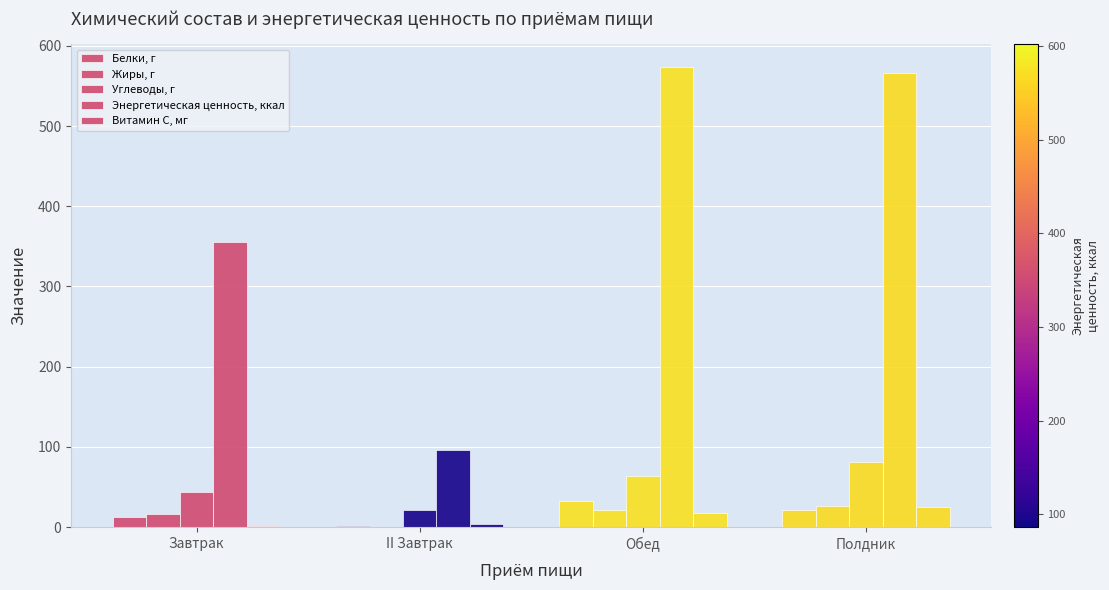

Reading right to left, list all the values displayed in this chart.

Белки, г: 21.8	33.0	1.5	12.7
Жиры, г: 26.1	21.5	0.5	16.1
Углеводы, г: 81.4	63.6	21.0	44.0
Энергетическая ценность, ккал: 565.9	573.7	96.0	355.8
Витамин С, мг: 24.5	18.1	4.0	1.0